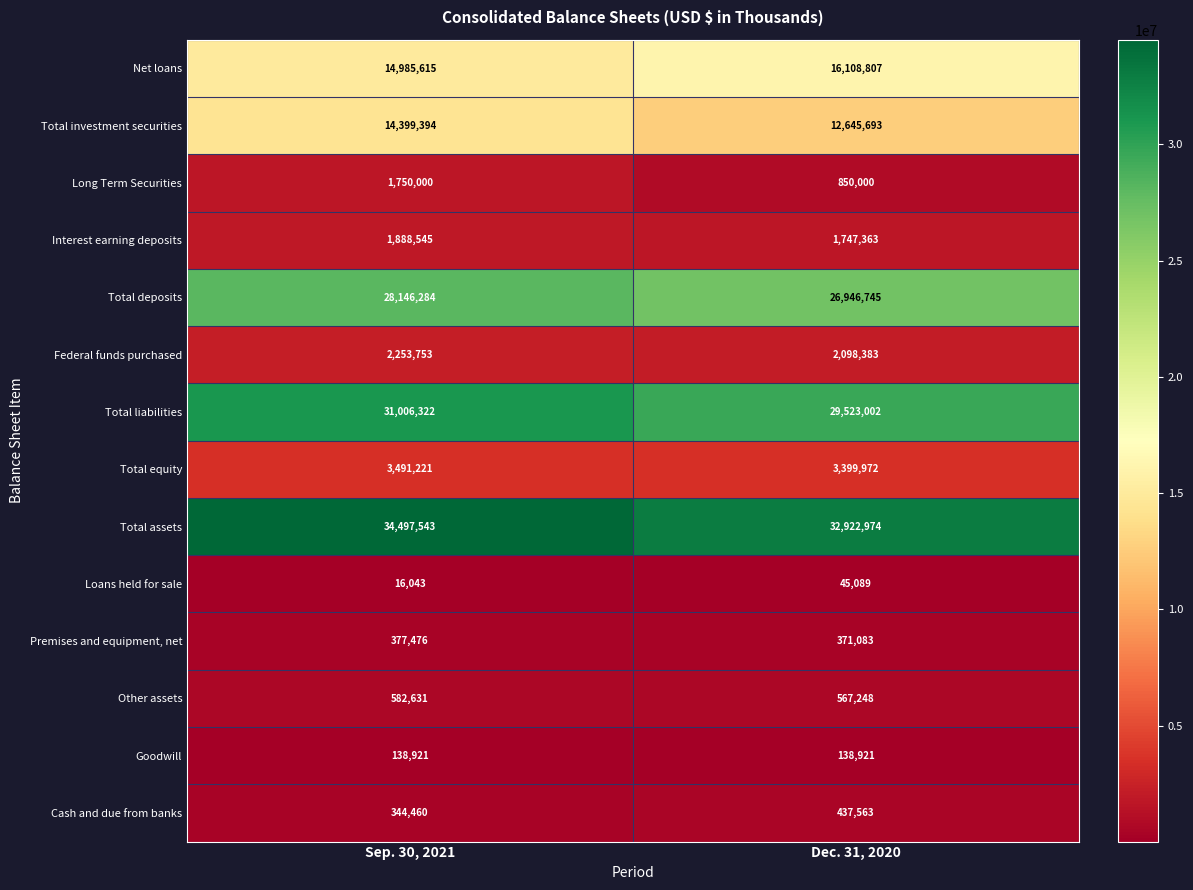

Is the value of Total deposits at Sep. 30, 2021 greater than the value of Other assets at Sep. 30, 2021?

Yes